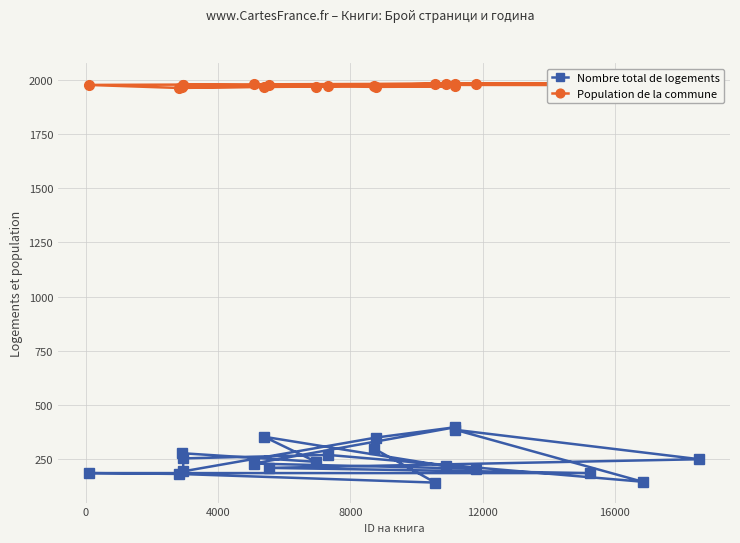

How many data points in Nombre total de logements are above 236?

9